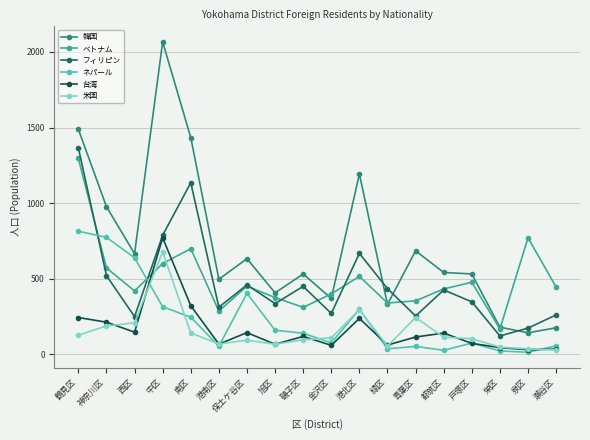

True or false: 韓国 and 米国 intersect in this chart.

False